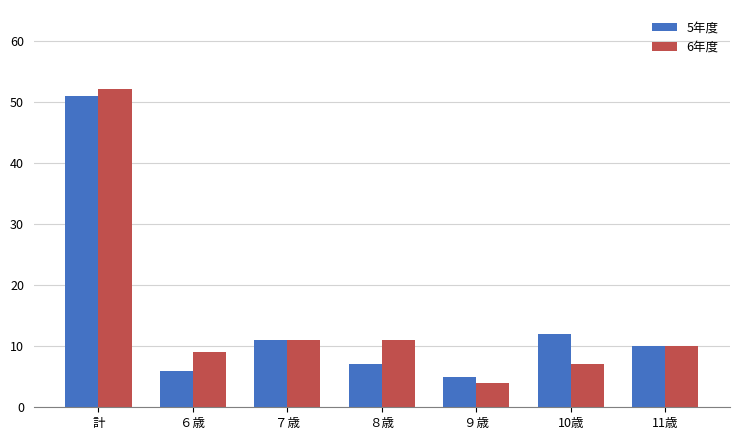

The value of 6年度 at ７歳 is 11. True or false?

True